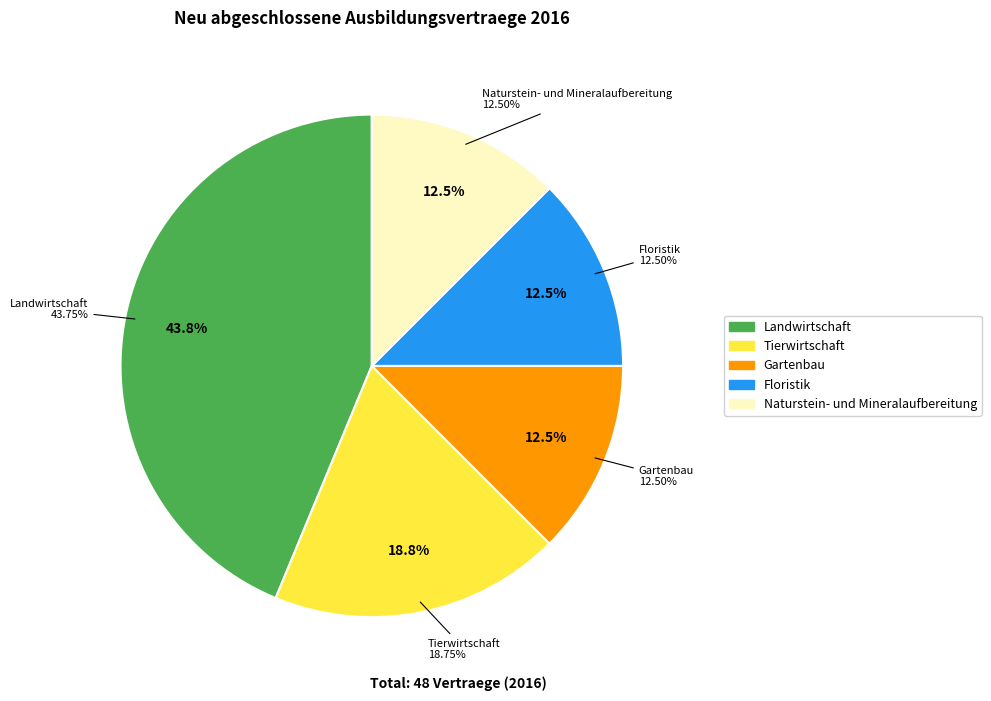

The Floristik slice represents 12% of the pie. True or false?

True